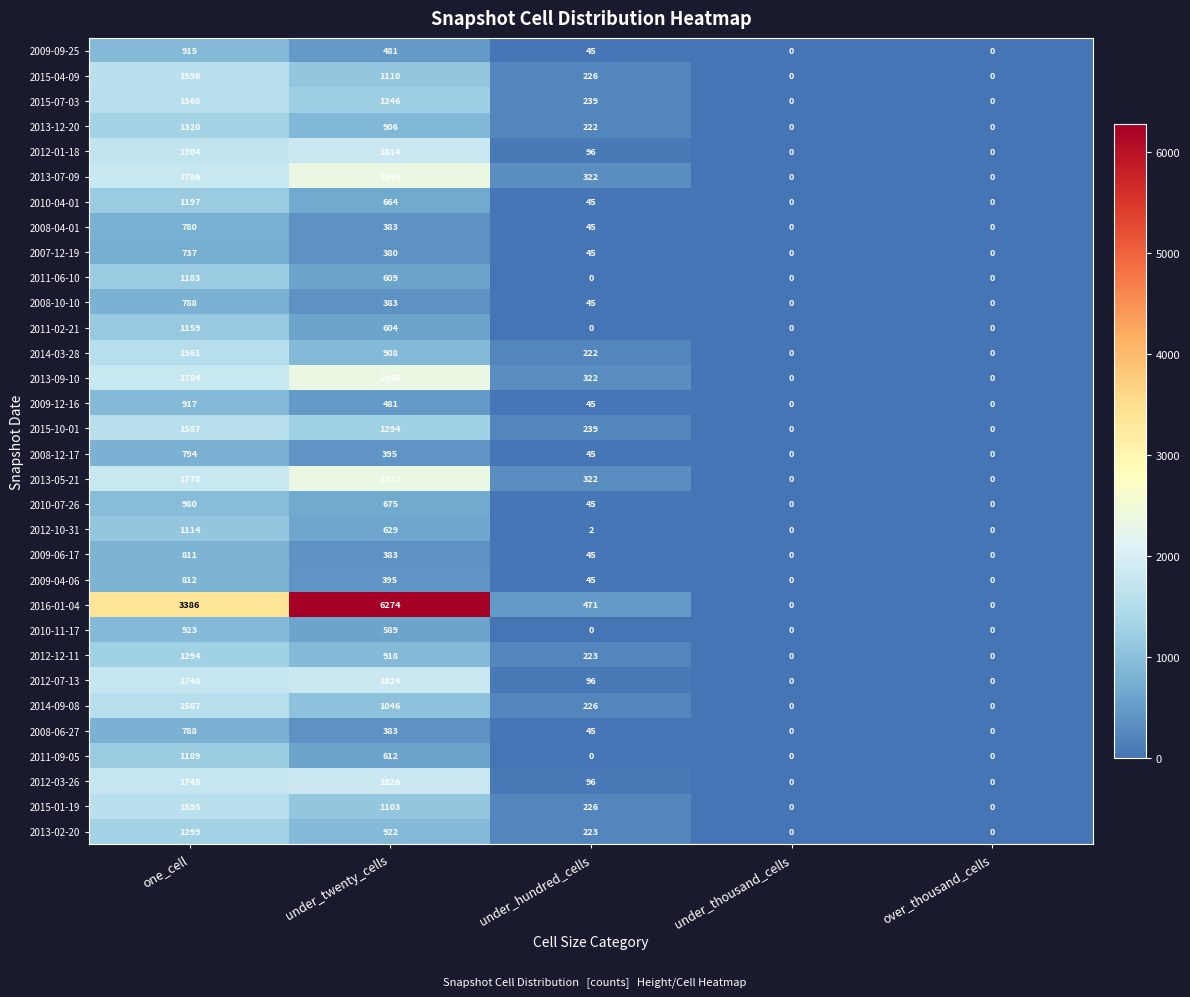

Between one_cell and over_thousand_cells, which series saw the biggest shift?

2016-01-04